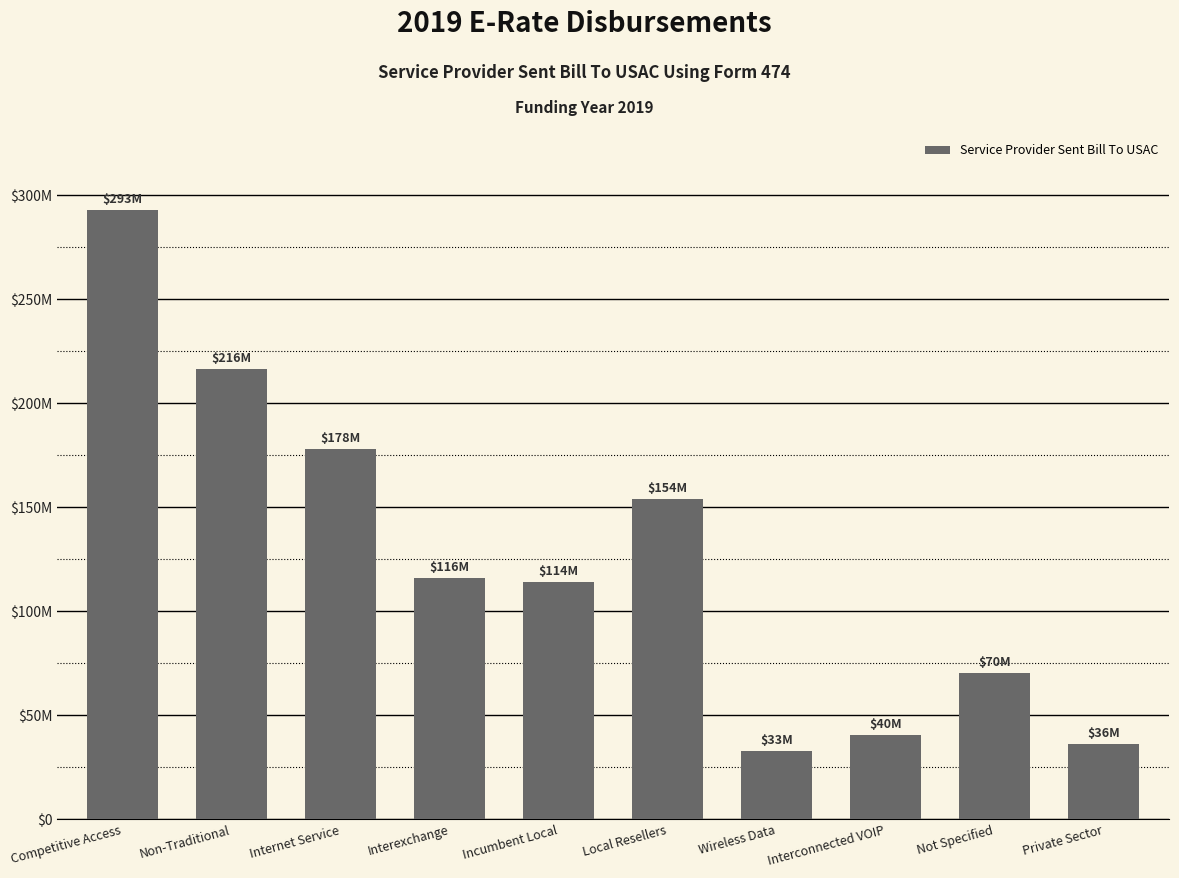

Is it true that the value at Internet Service is 69778428.5?

False